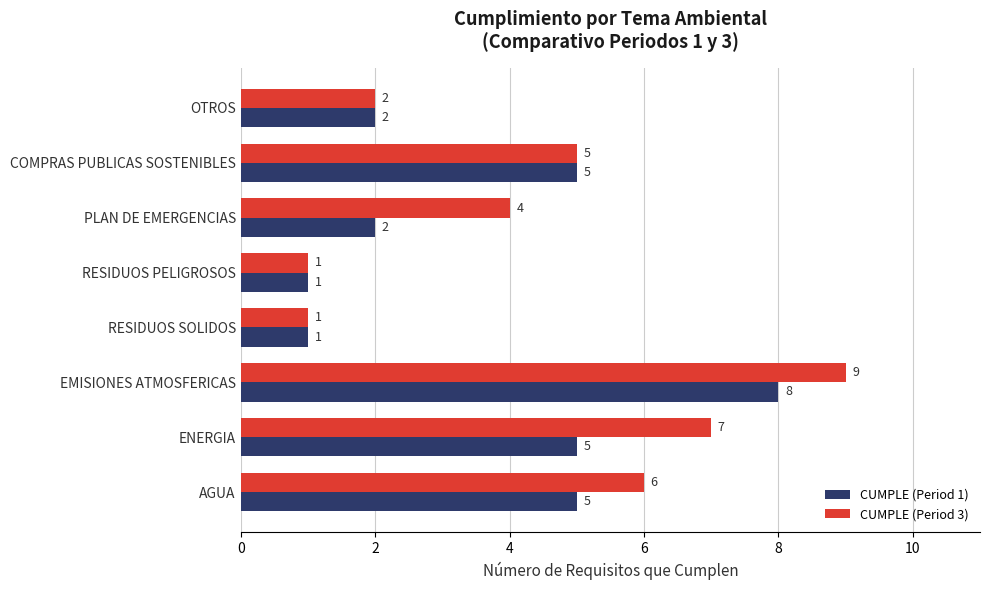

The CUMPLE (Period 1) series shows 2 at RESIDUOS SOLIDOS. True or false?

False